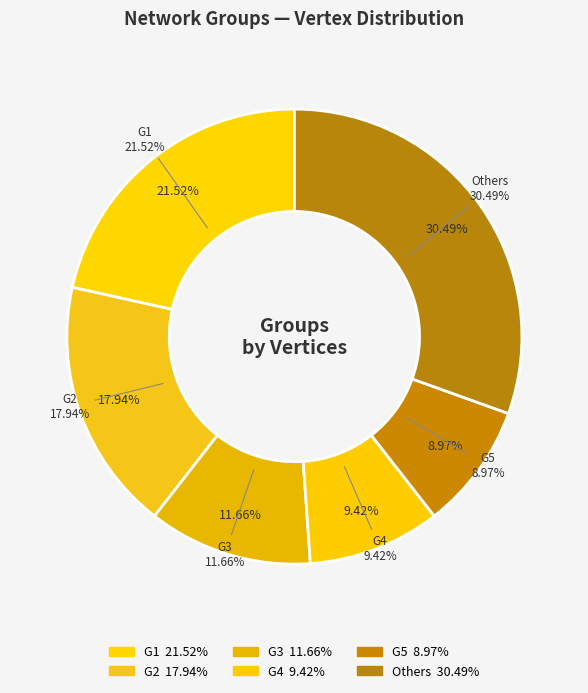

Is there any slice that represents more than half of the pie?

No